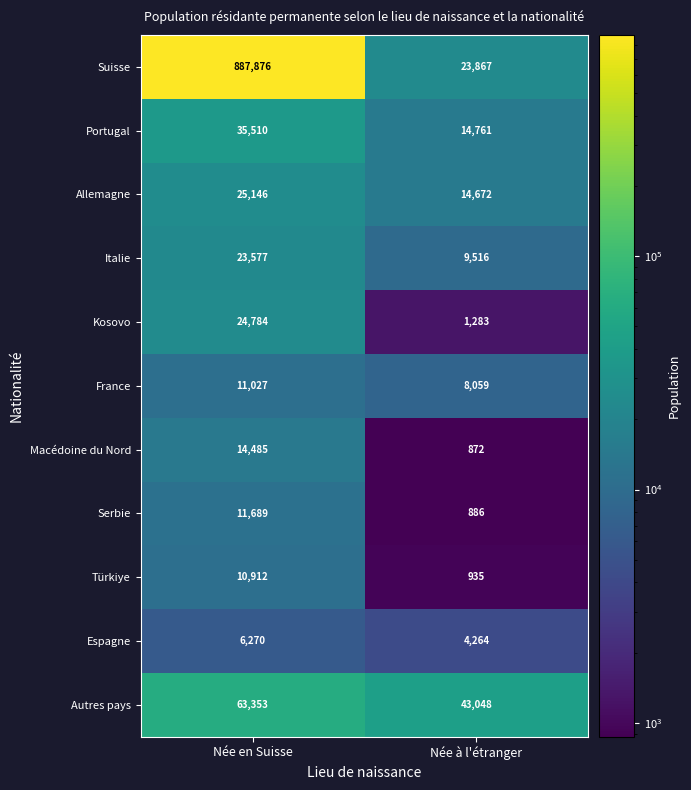

How many data points does each series have?

2